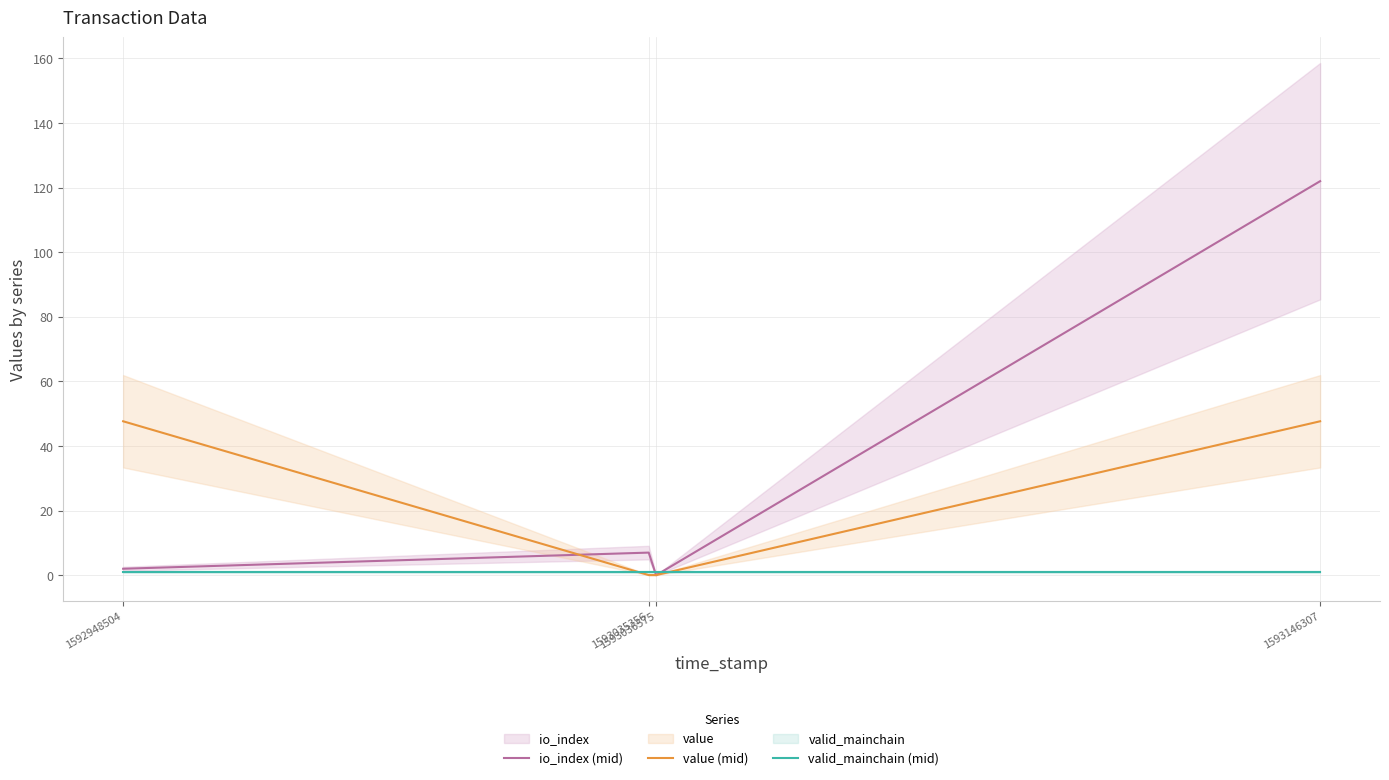

Reading left to right, what are all the values shown in this chart?

io_index (mid): 2.0	7.0	0.0	122.0
value (mid): 47.7	0.0	0.0	47.7
valid_mainchain (mid): 1.0	1.0	1.0	1.0